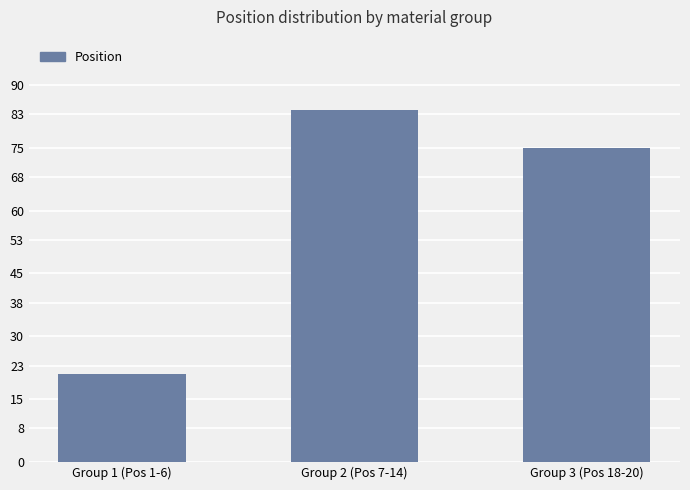

Reading right to left, list all the values displayed in this chart.

Group 3 (Pos 18-20)=75	Group 2 (Pos 7-14)=84	Group 1 (Pos 1-6)=21